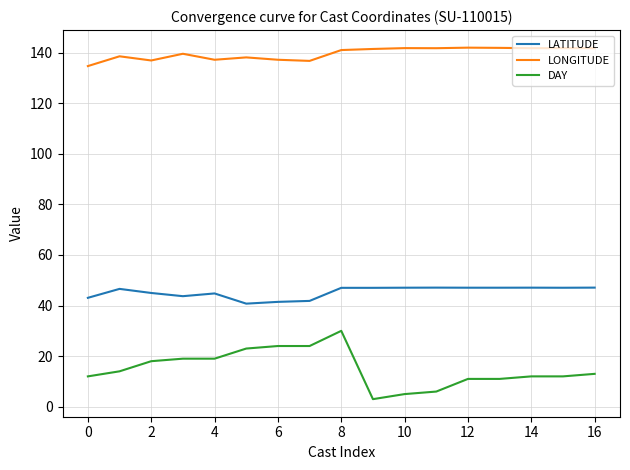

Which series has the largest total across all categories?

LONGITUDE